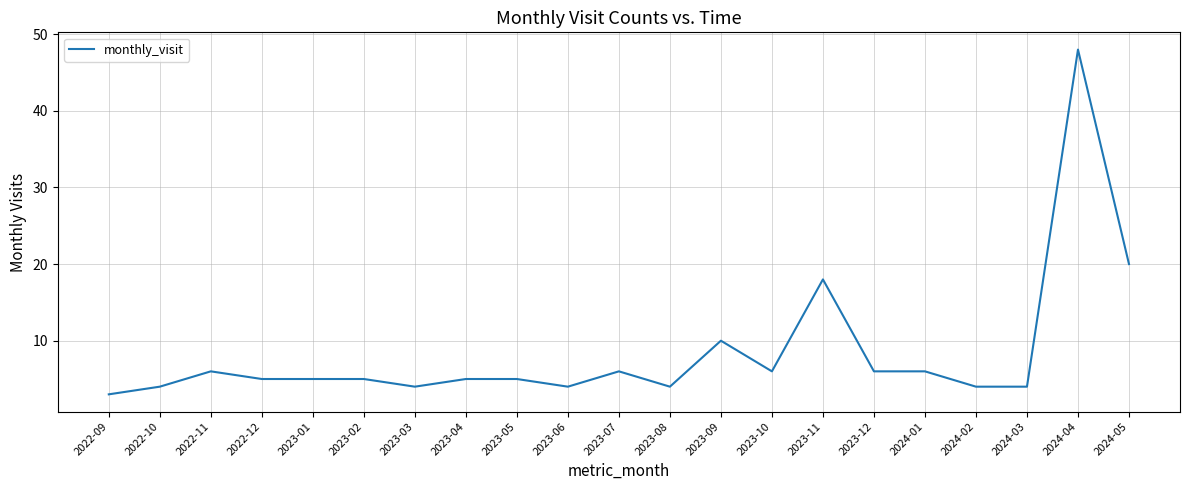

What position from the left is 2024-01?

17